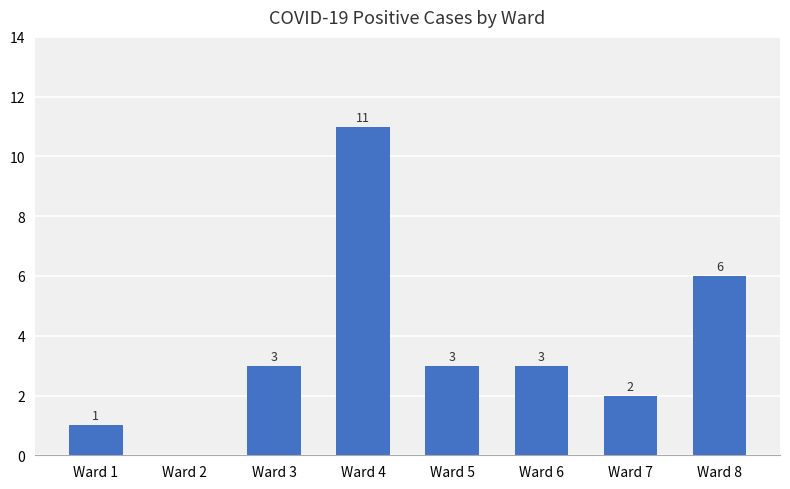

What is the sum of all values?

29